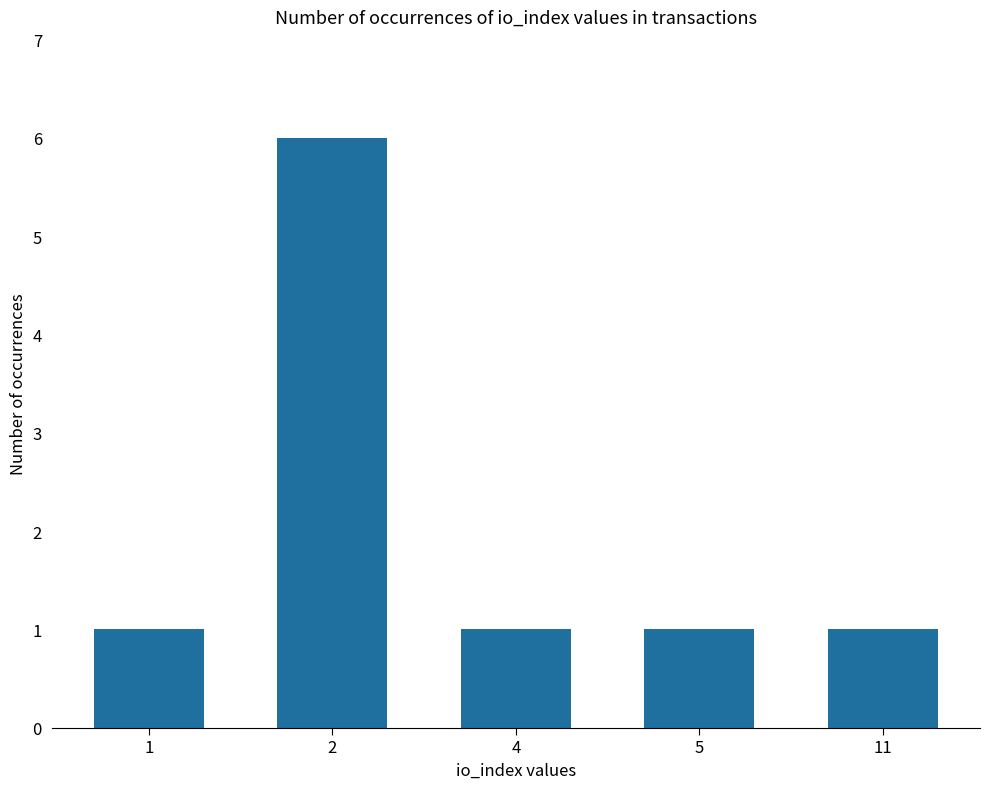

True or false: the data shows 1 at 4.

True